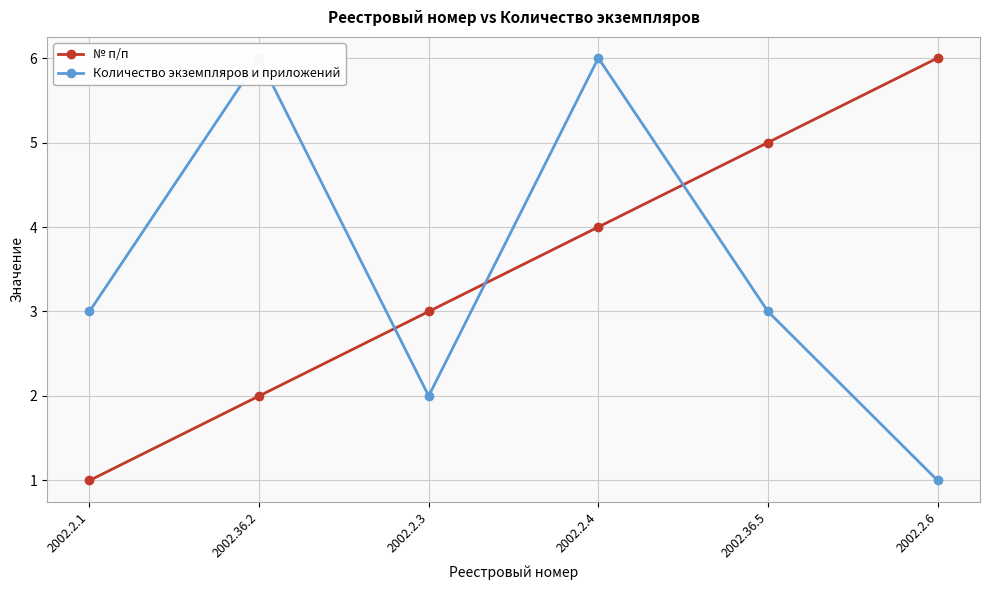

At which label does Количество экземпляров и приложений reach its minimum?

2002.2.6